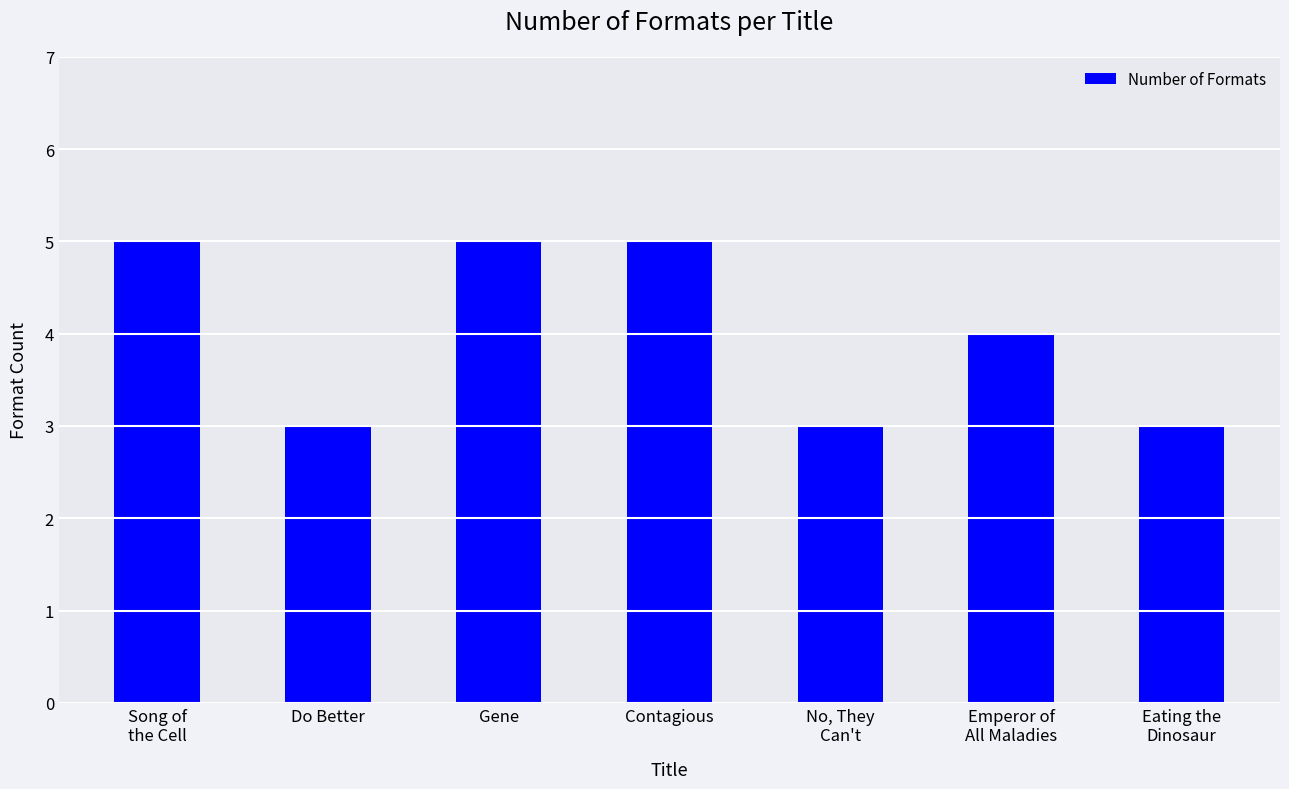

The value at No, They
Can't is 3. True or false?

True